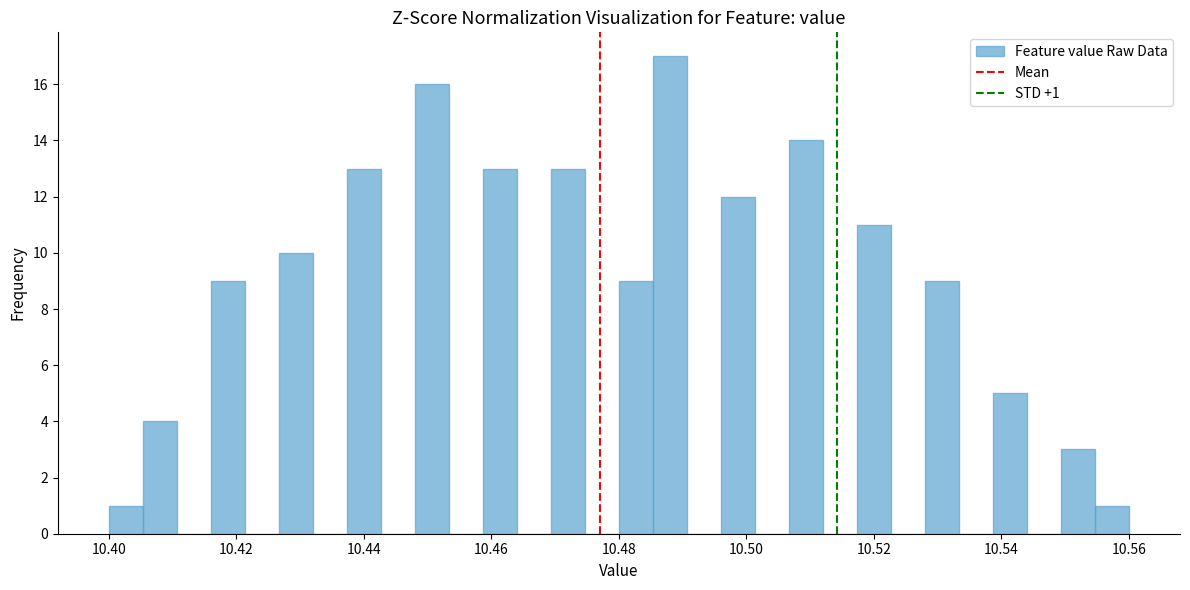

Read against the x-axis, roughly where is the centre of the tallest bar?

10.488